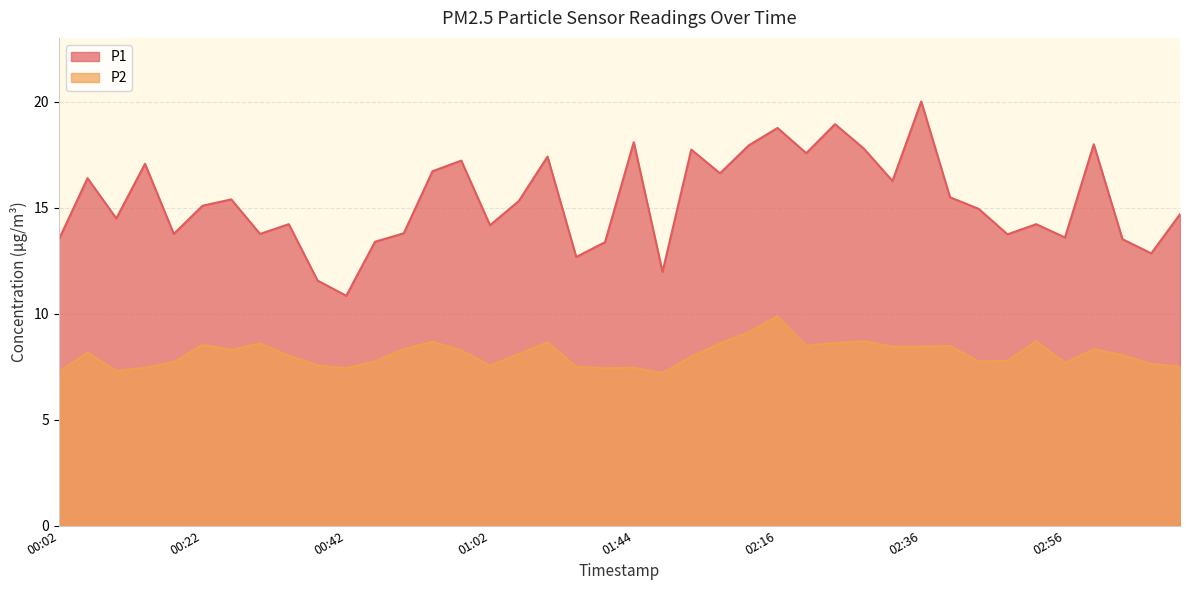

Where is the first local maximum for P1?

00:06